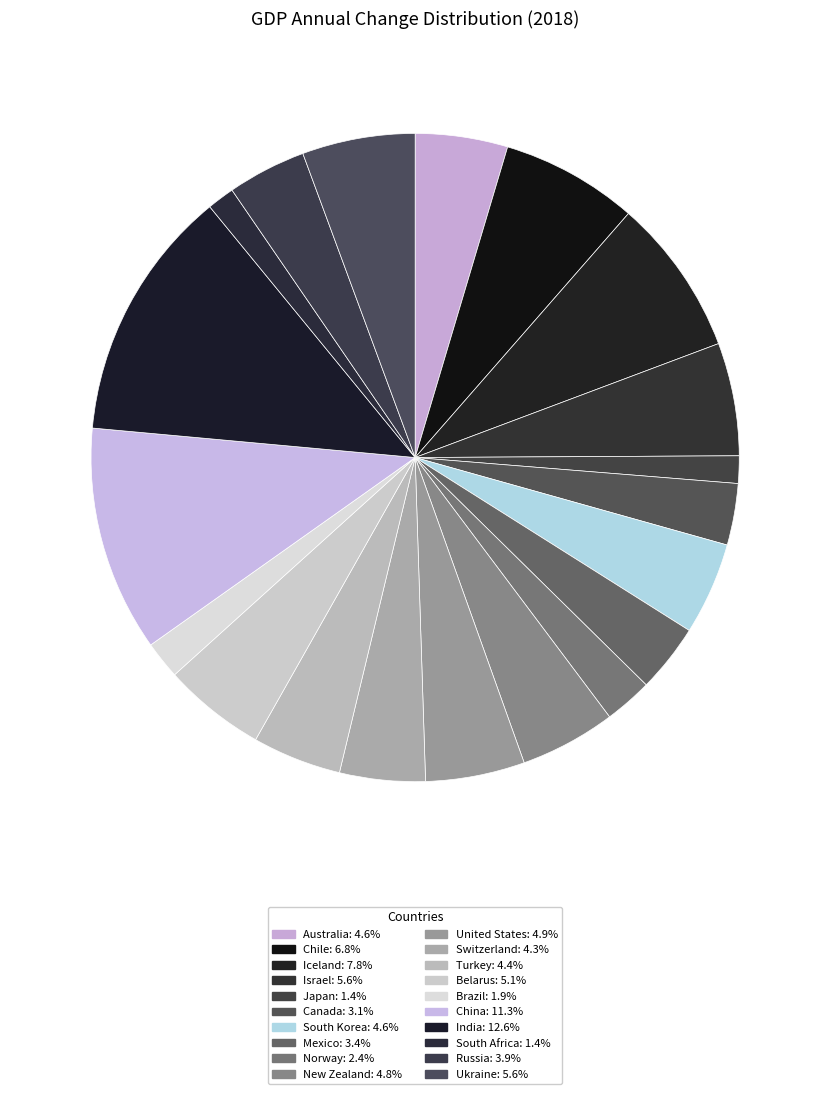

How many segments does this pie chart have?

20